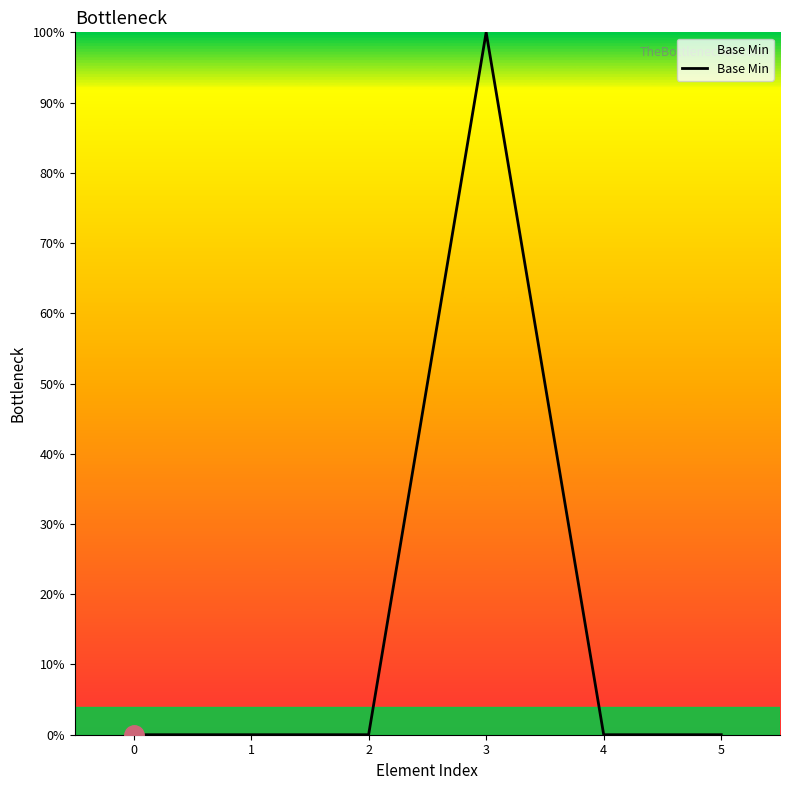

Is it true that the value at 3 is 23?

False